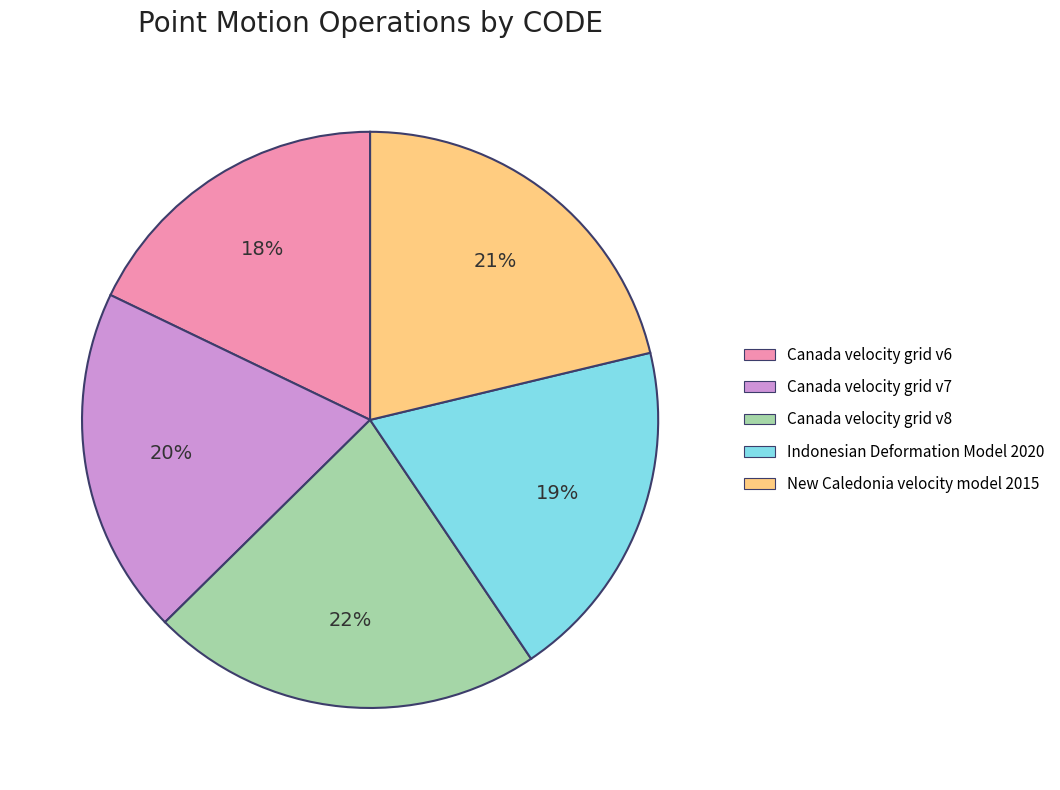

Between Canada velocity grid v8 and Indonesian Deformation Model 2020, which is larger?

Canada velocity grid v8